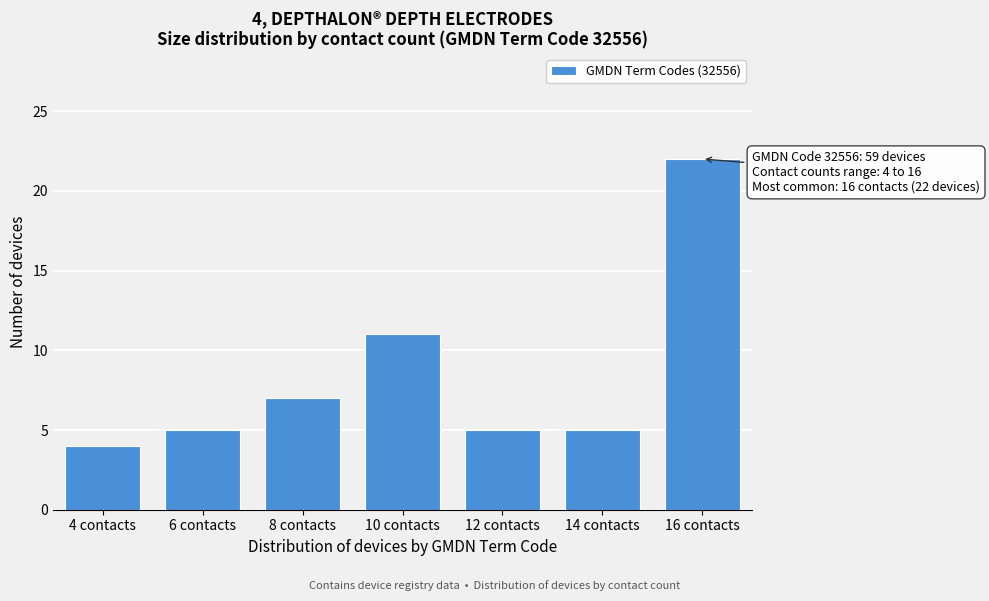

Reading left to right, list all the values displayed in this chart.

4	5	7	11	5	5	22